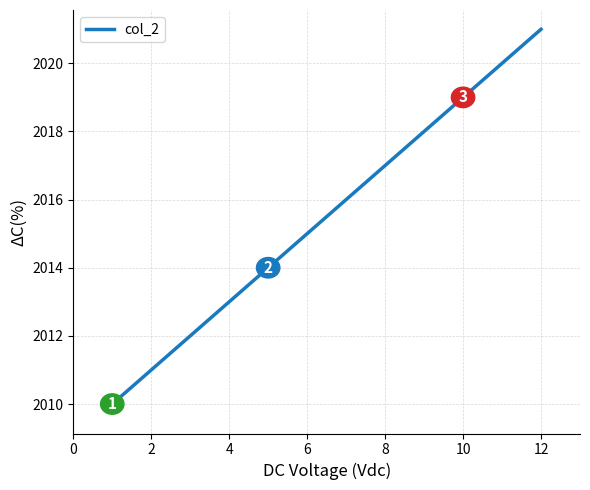

How many values are below 2016?

6